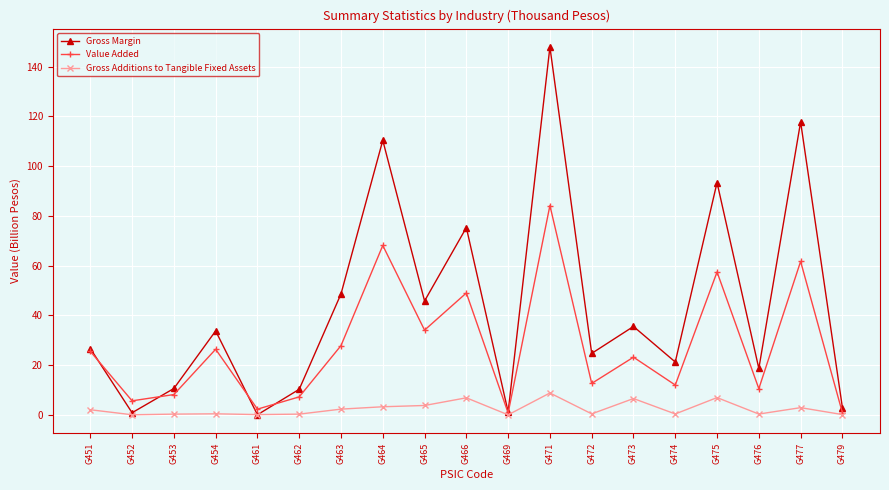

What is the sum of all Value Added values?

517.3